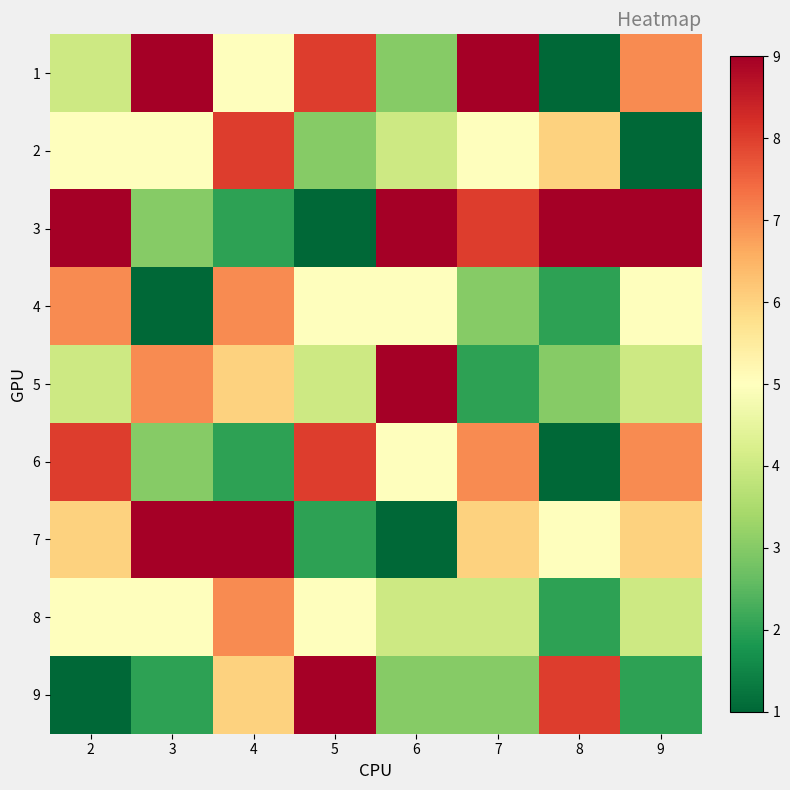

How many series are shown in this chart?

9